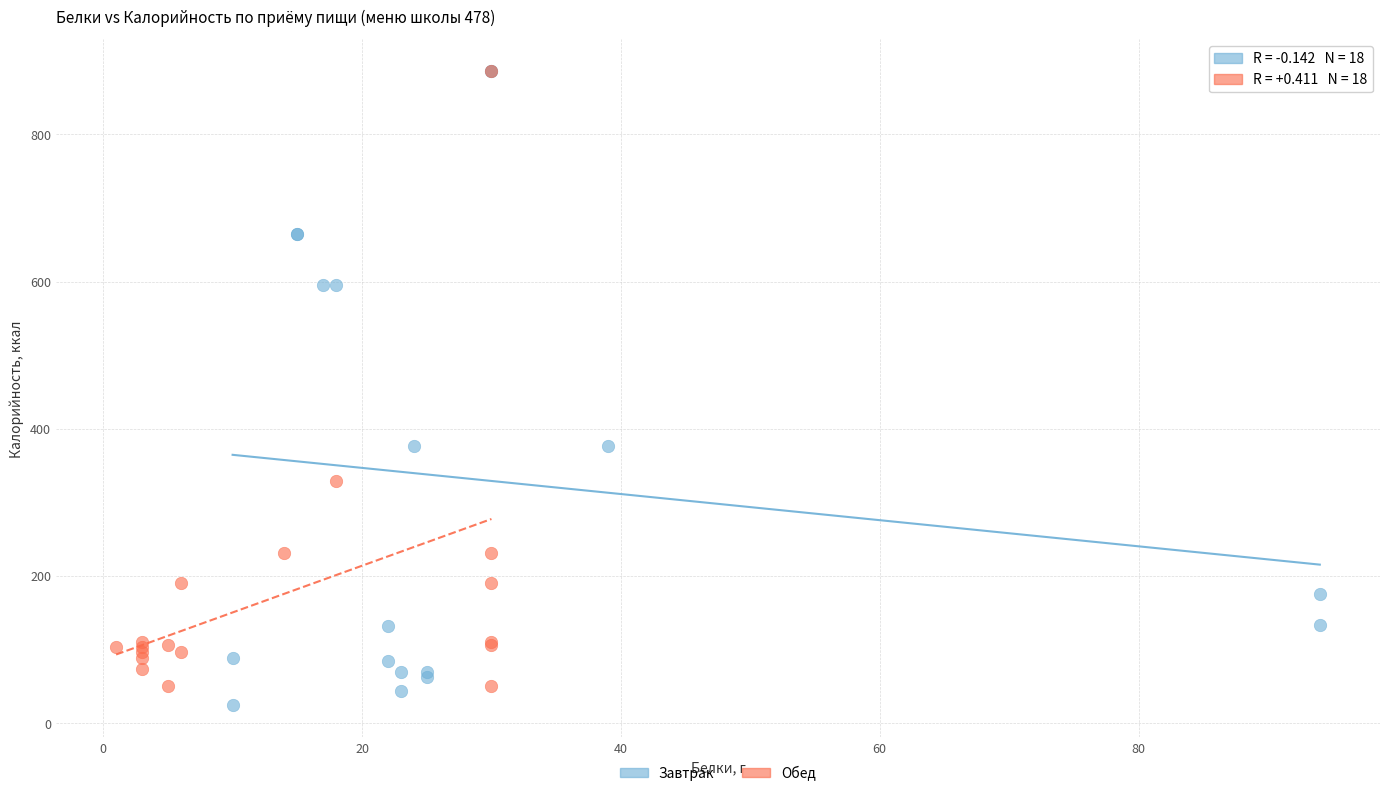

What are all the series names shown in the legend?

Завтрак, Обед